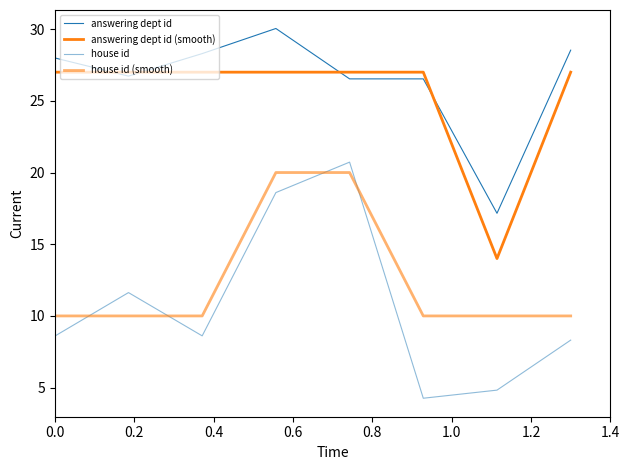

Does the chart have visible grid lines?

No